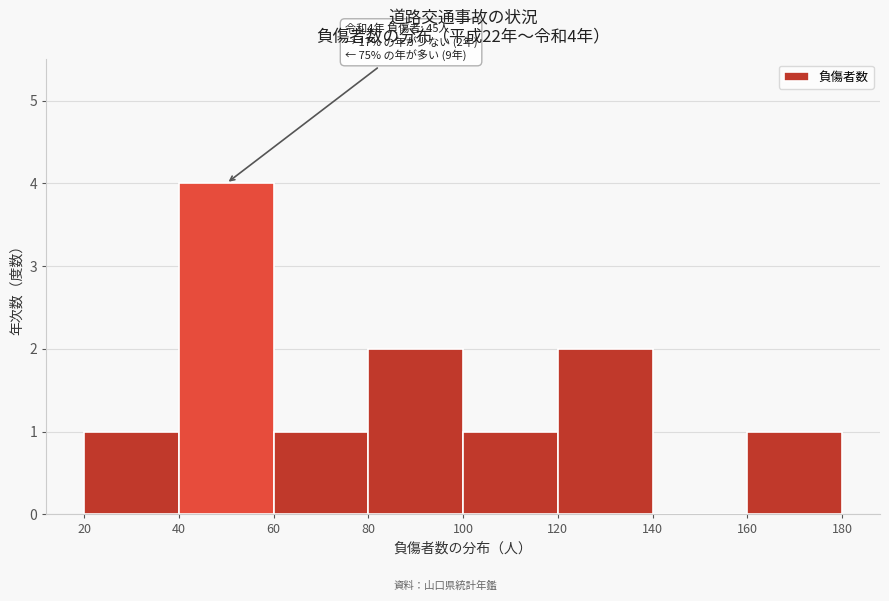

Over which range of the x-axis is the bar tallest?

40 to 60